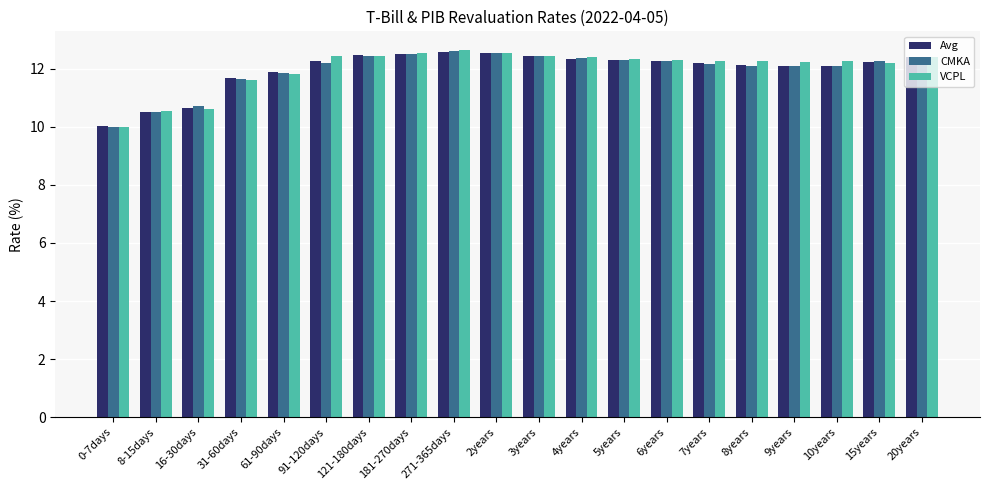

At which label does CMKA reach its minimum?

0-7days